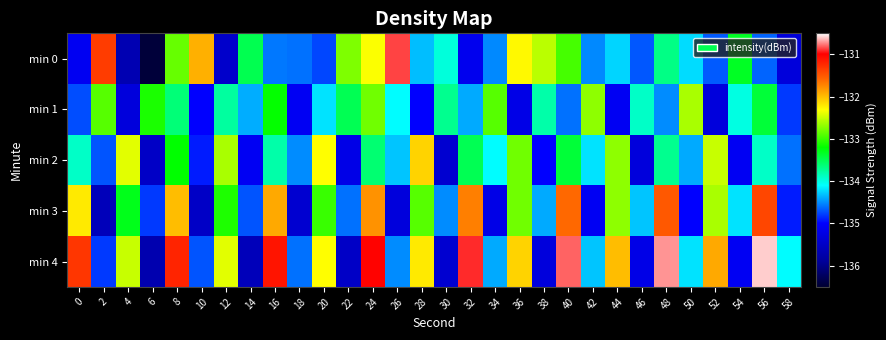

Count the number of data series in this chart.

5